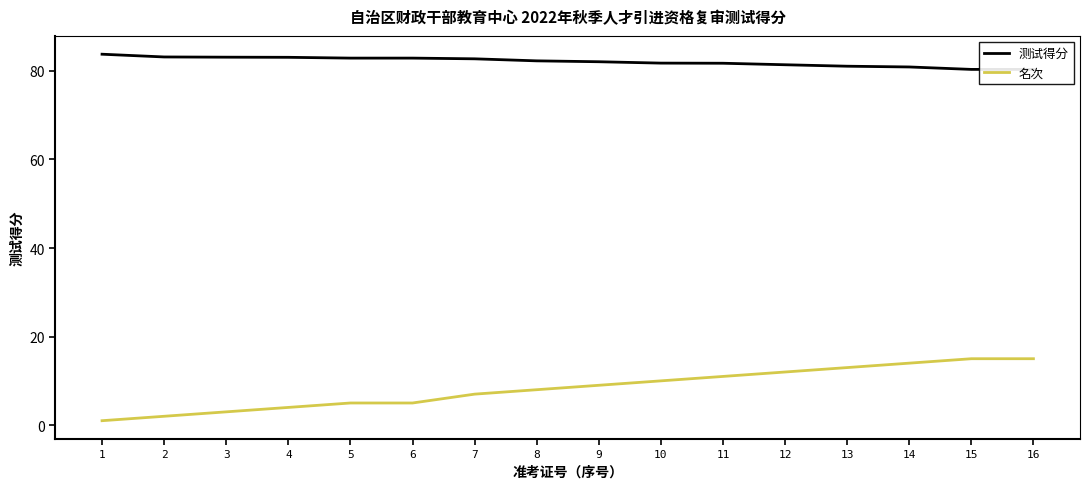

How many data points in 测试得分 are above 82?

9